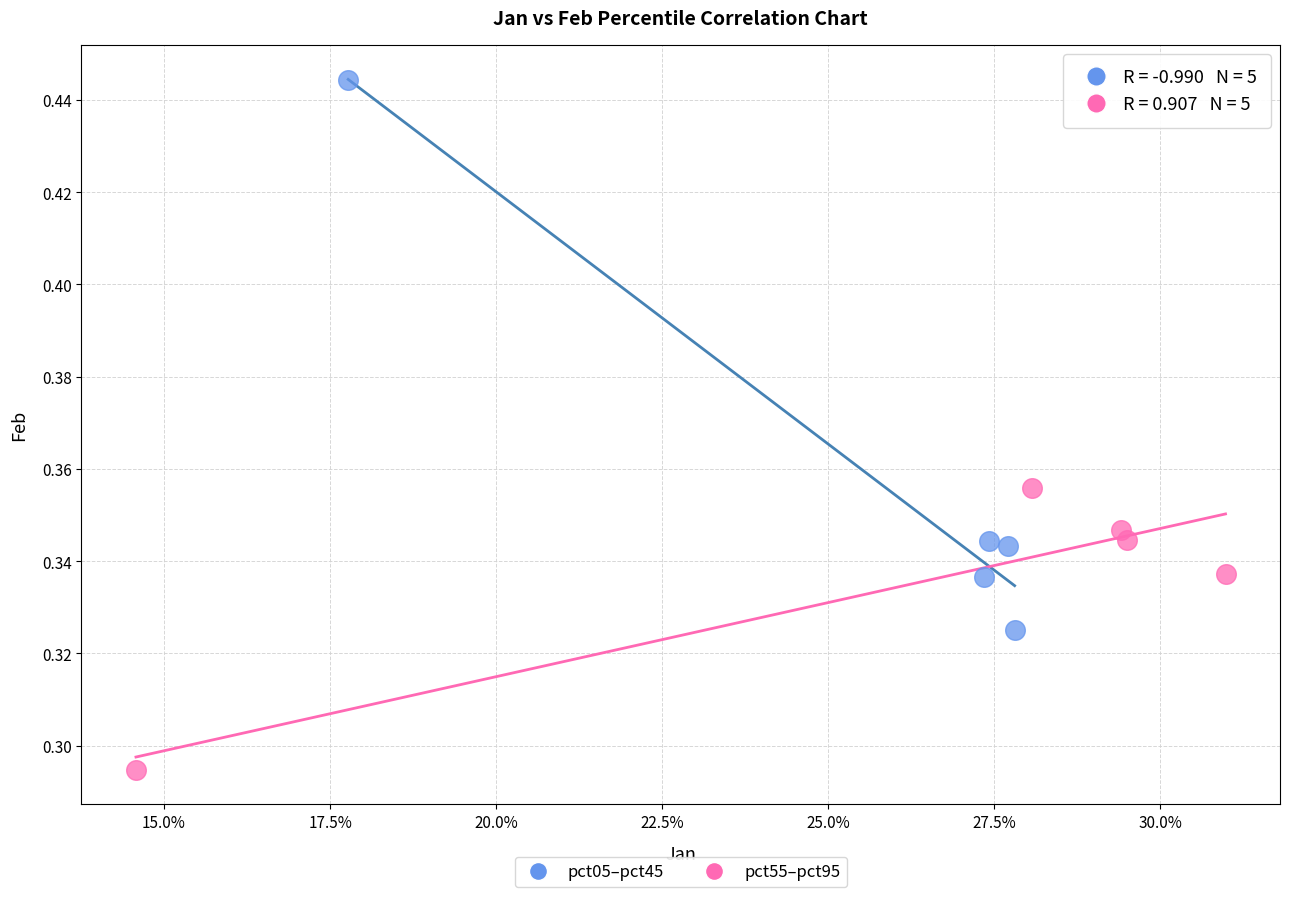

Which series contains the highest Y value?

pct05–pct45